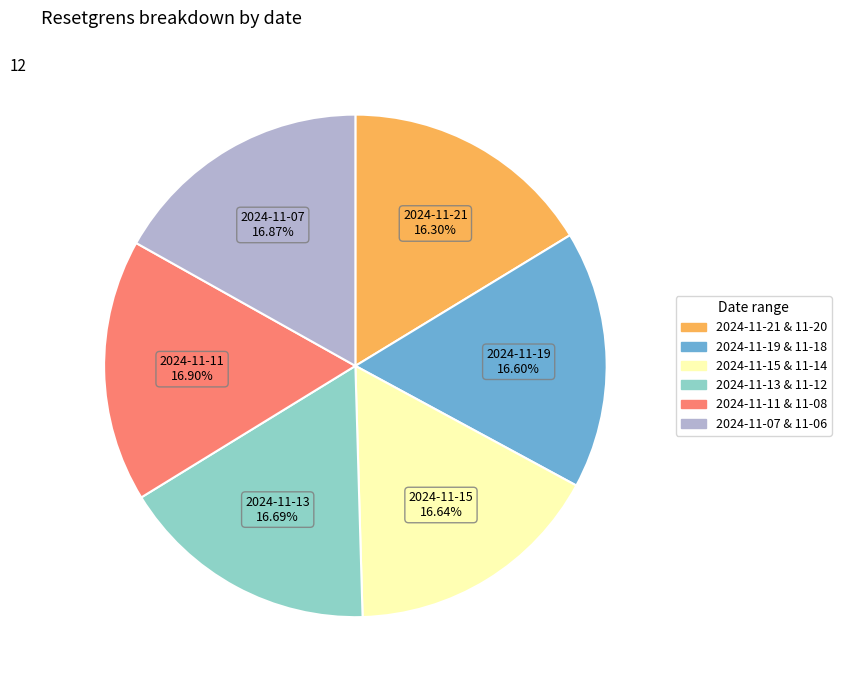

Approximately how many times larger is the value at 2024-11-07 & 11-06 compared to 2024-11-15 & 11-14?

1.0